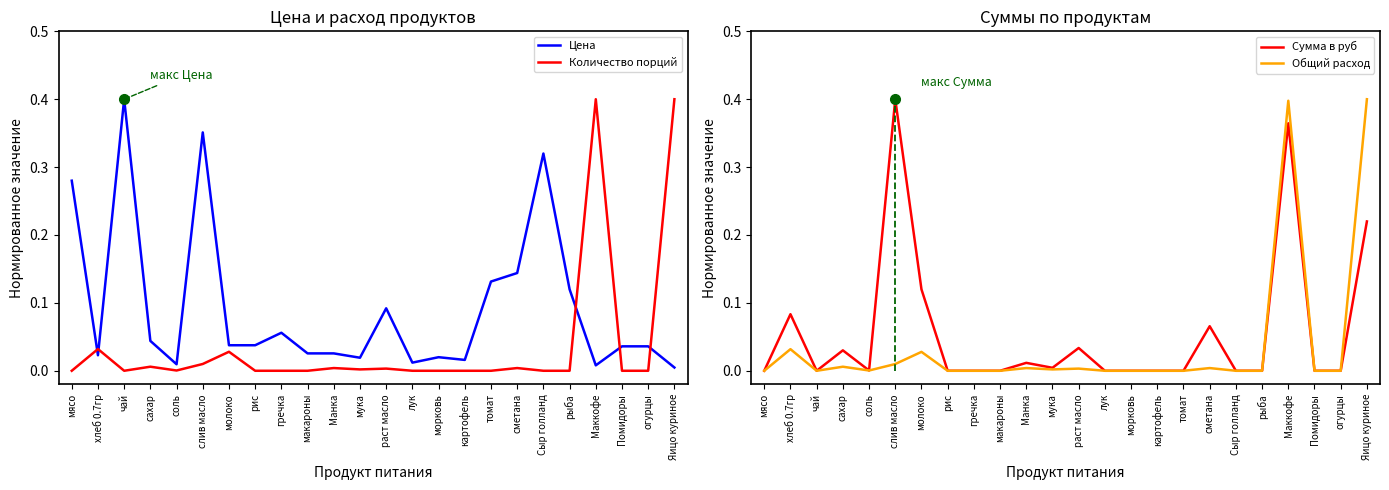

Reading right to left, extract all data points from this chart.

Цена: Яицо куриное=0.0	огурцы=0.0	Помидоры=0.0	Маккофе=0.0	рыба=0.1	Сыр голланд=0.3	сметана=0.1	томат=0.1	картофель=0.0	морковь=0.0	лук=0.0	раст масло=0.1	мука=0.0	Манка=0.0	макароны=0.0	гречка=0.1	рис=0.0	молоко=0.0	слив масло=0.4	соль=0.0	сахар=0.0	чай=0.4	хлеб 0.7гр=0.0	мясо=0.3
Количество порций: Яицо куриное=0.4	огурцы=0.0	Помидоры=0.0	Маккофе=0.4	рыба=0.0	Сыр голланд=0.0	сметана=0.0	томат=0.0	картофель=0.0	морковь=0.0	лук=0.0	раст масло=0.0	мука=0.0	Манка=0.0	макароны=0.0	гречка=0.0	рис=0.0	молоко=0.0	слив масло=0.0	соль=0.0	сахар=0.0	чай=0.0	хлеб 0.7гр=0.0	мясо=0.0
Сумма в руб: Яицо куриное=0.2	огурцы=0.0	Помидоры=0.0	Маккофе=0.4	рыба=0.0	Сыр голланд=0.0	сметана=0.1	томат=0.0	картофель=0.0	морковь=0.0	лук=0.0	раст масло=0.0	мука=0.0	Манка=0.0	макароны=0.0	гречка=0.0	рис=0.0	молоко=0.1	слив масло=0.4	соль=0.0	сахар=0.0	чай=0.0	хлеб 0.7гр=0.1	мясо=0.0
Общий расход: Яицо куриное=0.4	огурцы=0.0	Помидоры=0.0	Маккофе=0.4	рыба=0.0	Сыр голланд=0.0	сметана=0.0	томат=0.0	картофель=0.0	морковь=0.0	лук=0.0	раст масло=0.0	мука=0.0	Манка=0.0	макароны=0.0	гречка=0.0	рис=0.0	молоко=0.0	слив масло=0.0	соль=0.0	сахар=0.0	чай=0.0	хлеб 0.7гр=0.0	мясо=0.0